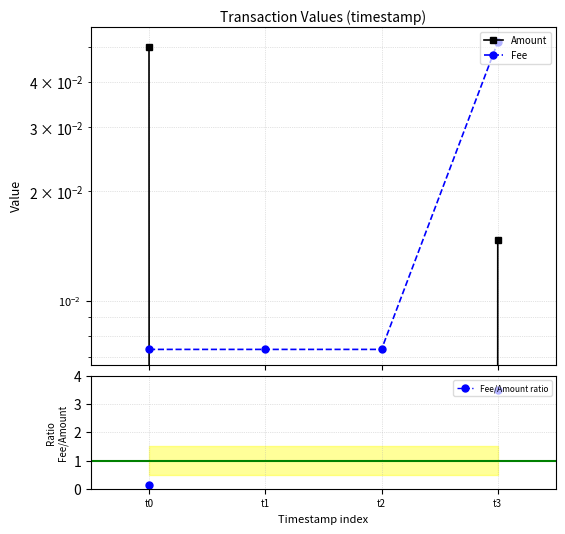

Rank the series at t2 from highest to lowest value.

Fee, Fee/Amount ratio, Amount